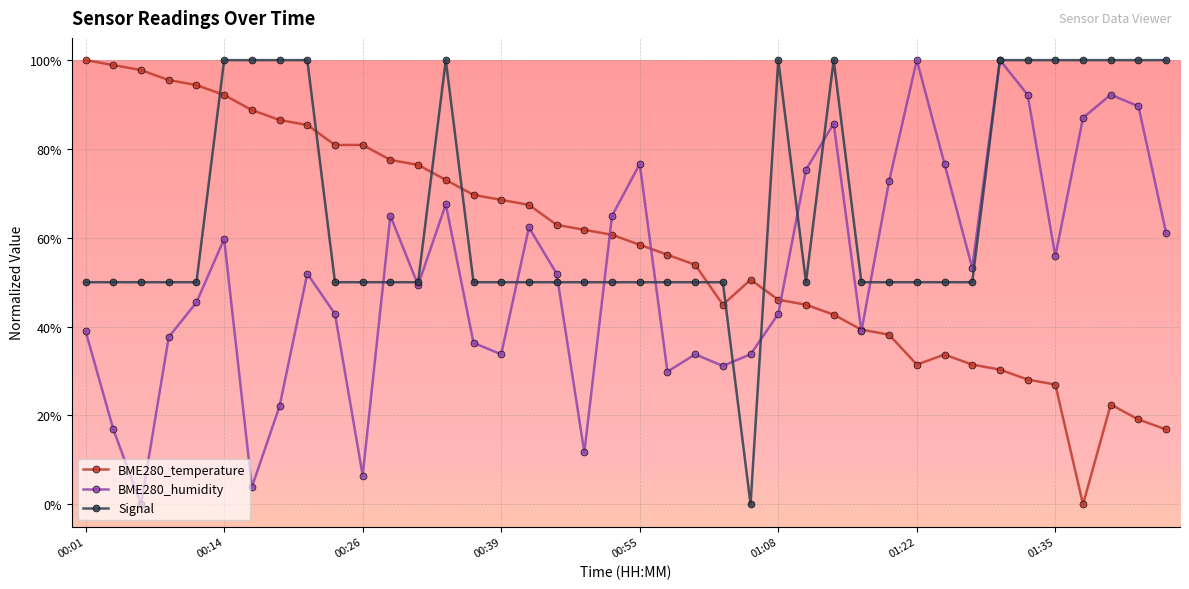

At which category is the sum across all series the highest?

00:14